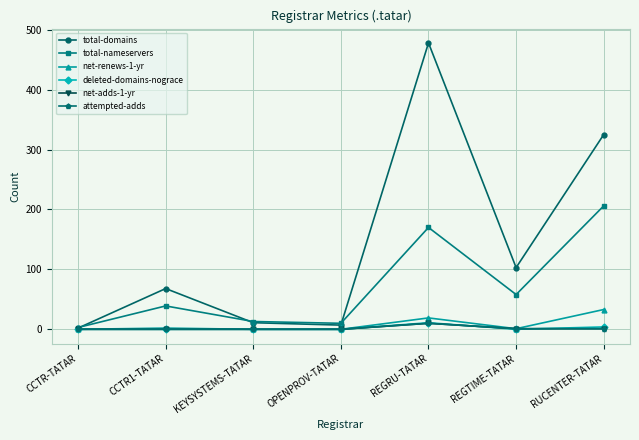

Which series has the largest total across all categories?

total-domains